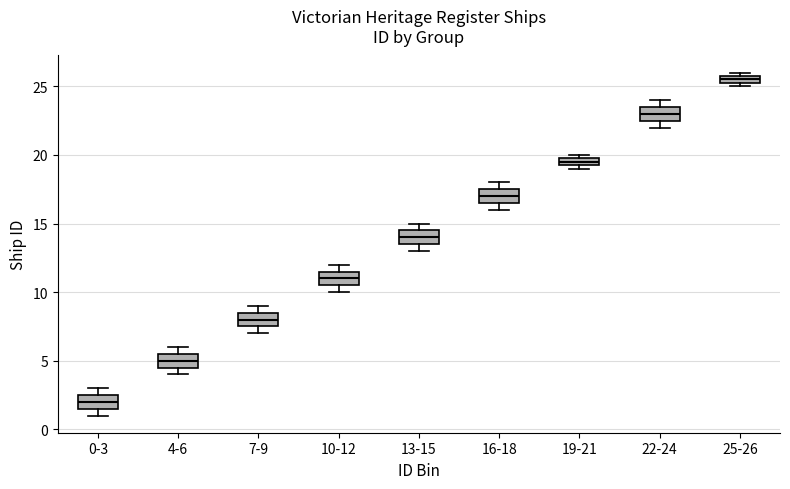

Which box's median line is the lowest?

0-3